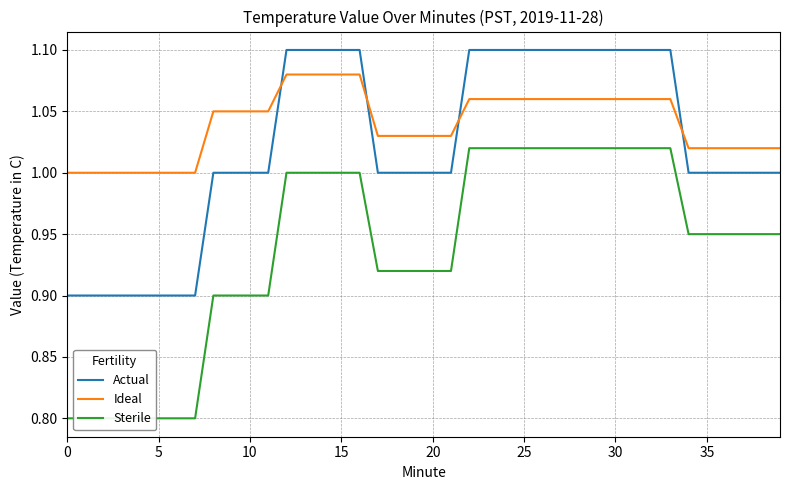

Which series has the widest spread of values?

Sterile